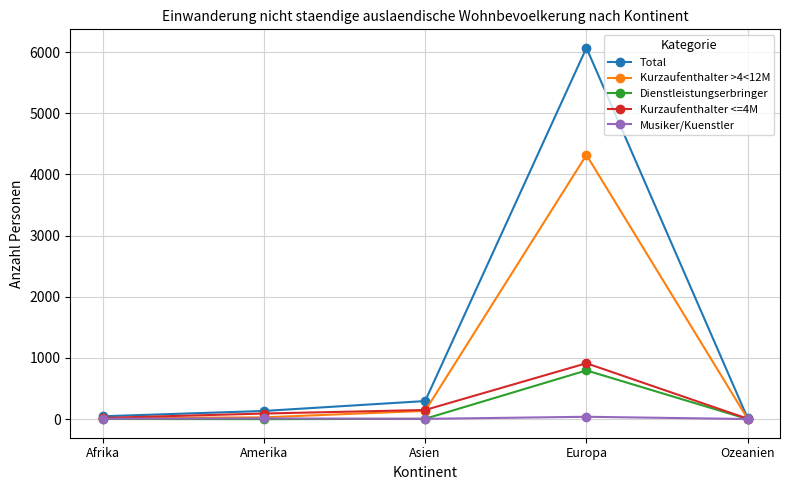

Which series has the largest range (max minus min)?

Total